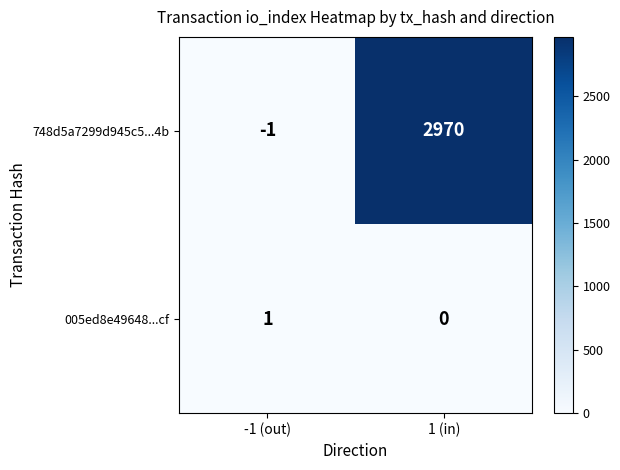

What is the difference between the highest and lowest values at 1 (in)?

2970